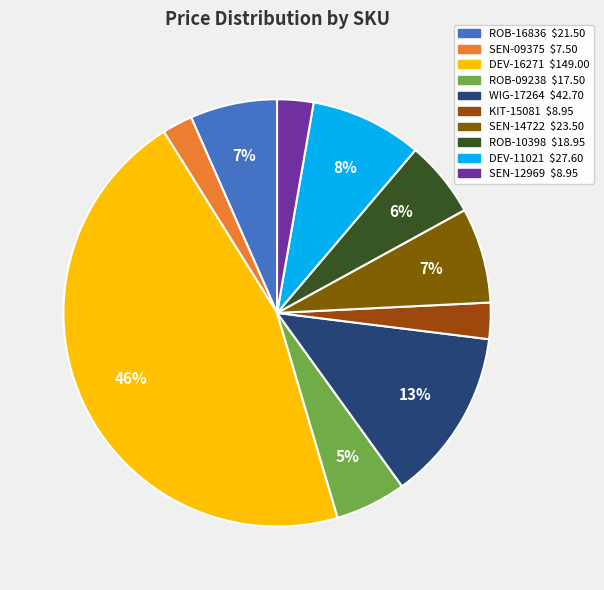

The DEV-11021 slice represents 2% of the pie. True or false?

False